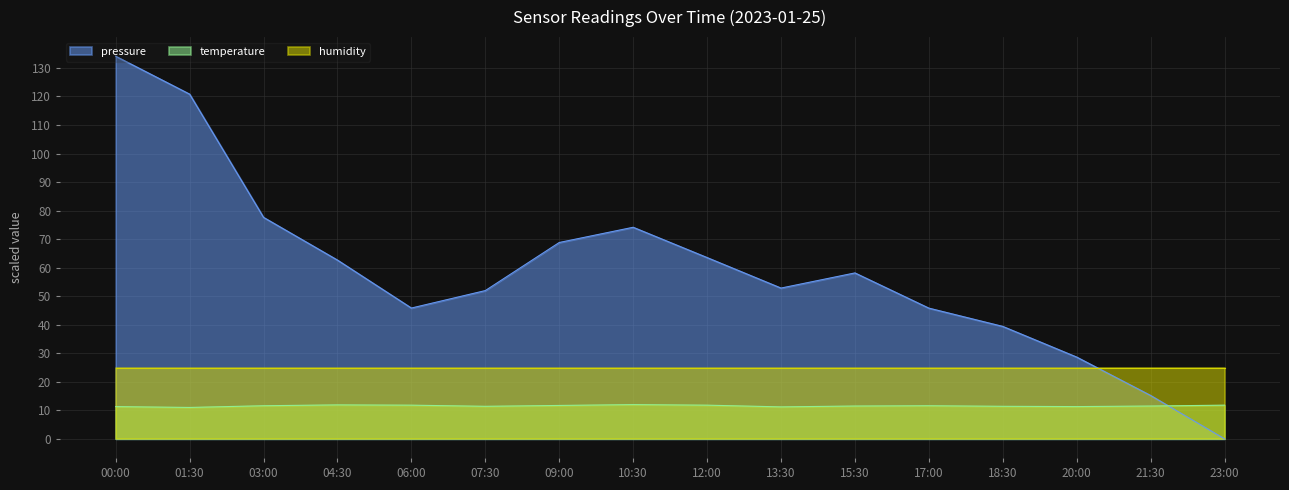

Which series changed the most between 07:30 and 23:00?

pressure